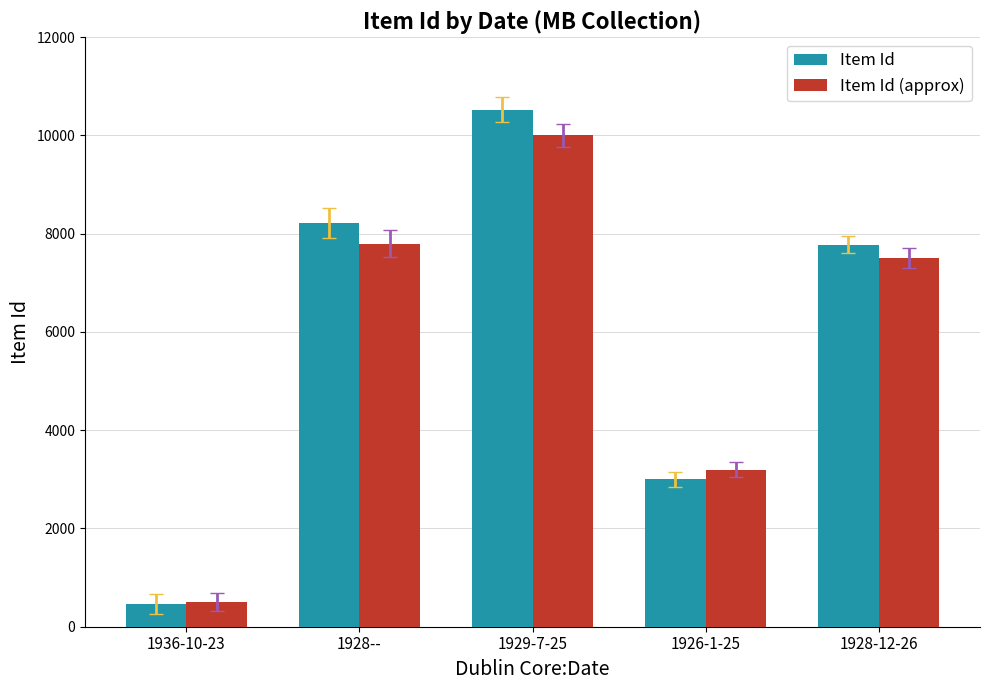

What is the label of the 1st bar from the left?

1936-10-23